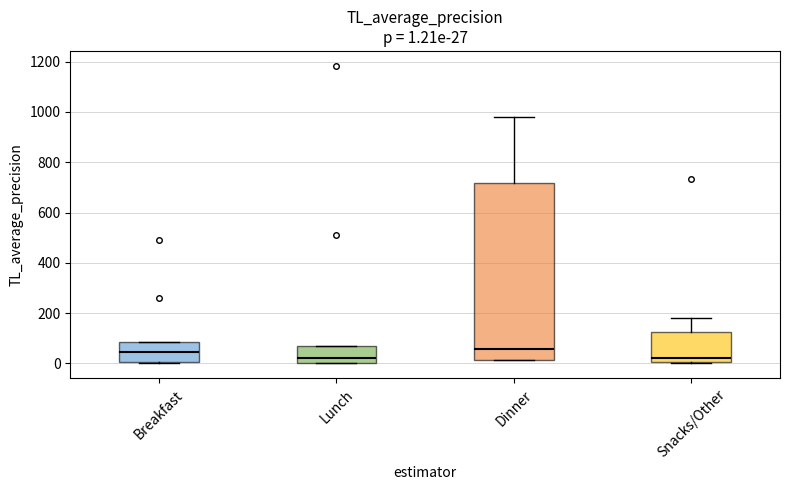

Comparing the boxes themselves (not the whiskers), which one is the tallest?

Dinner